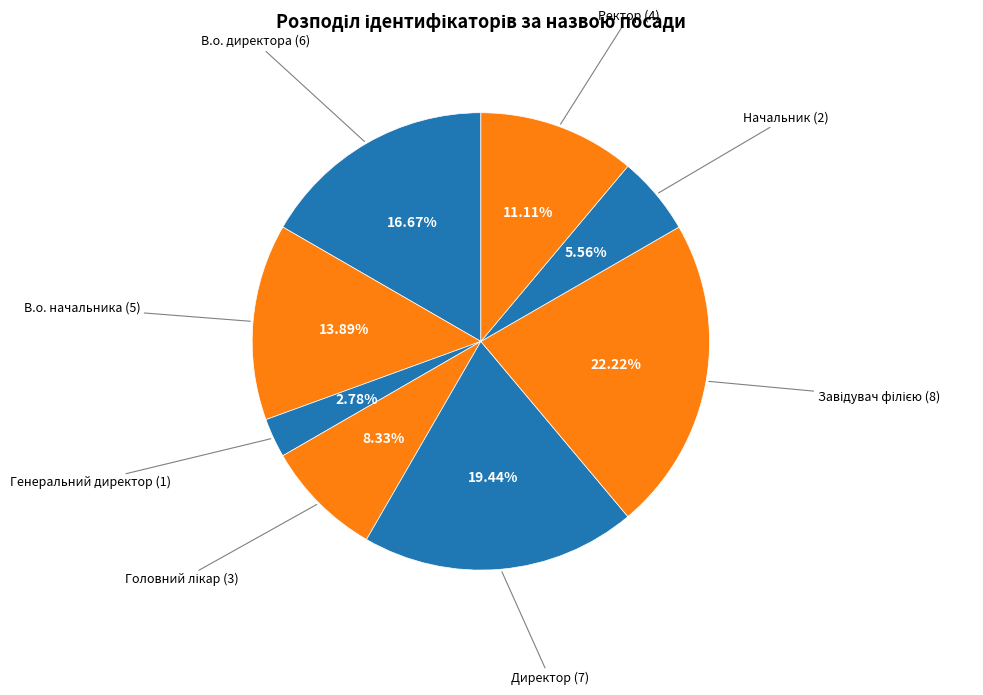

Which category has the smallest portion of the pie?

Генеральний директор